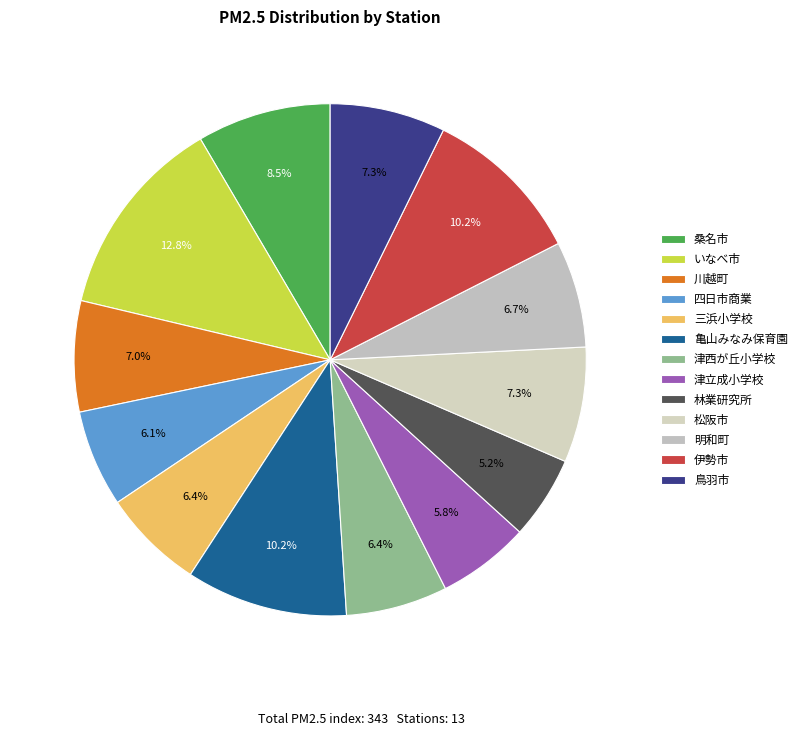

Which category has the biggest portion of the pie?

いなべ市